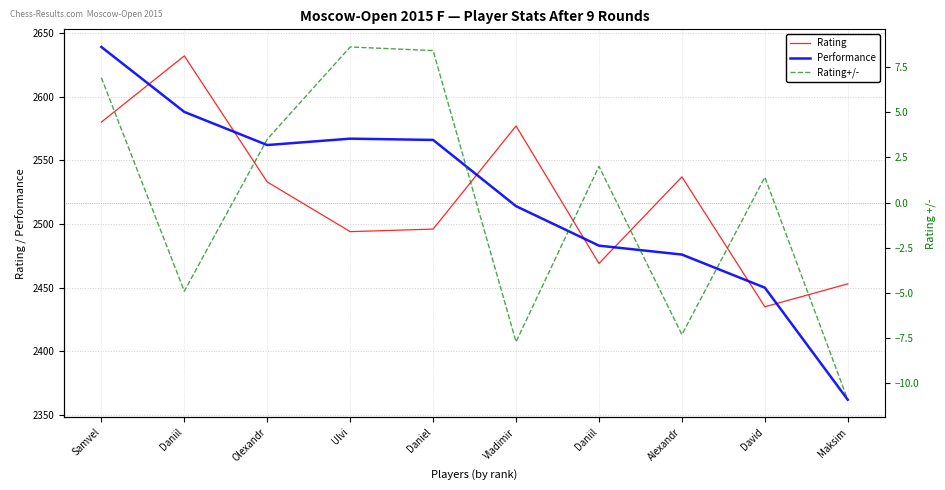

What are all the series names shown in the legend?

Rating, Performance, Rating+/-